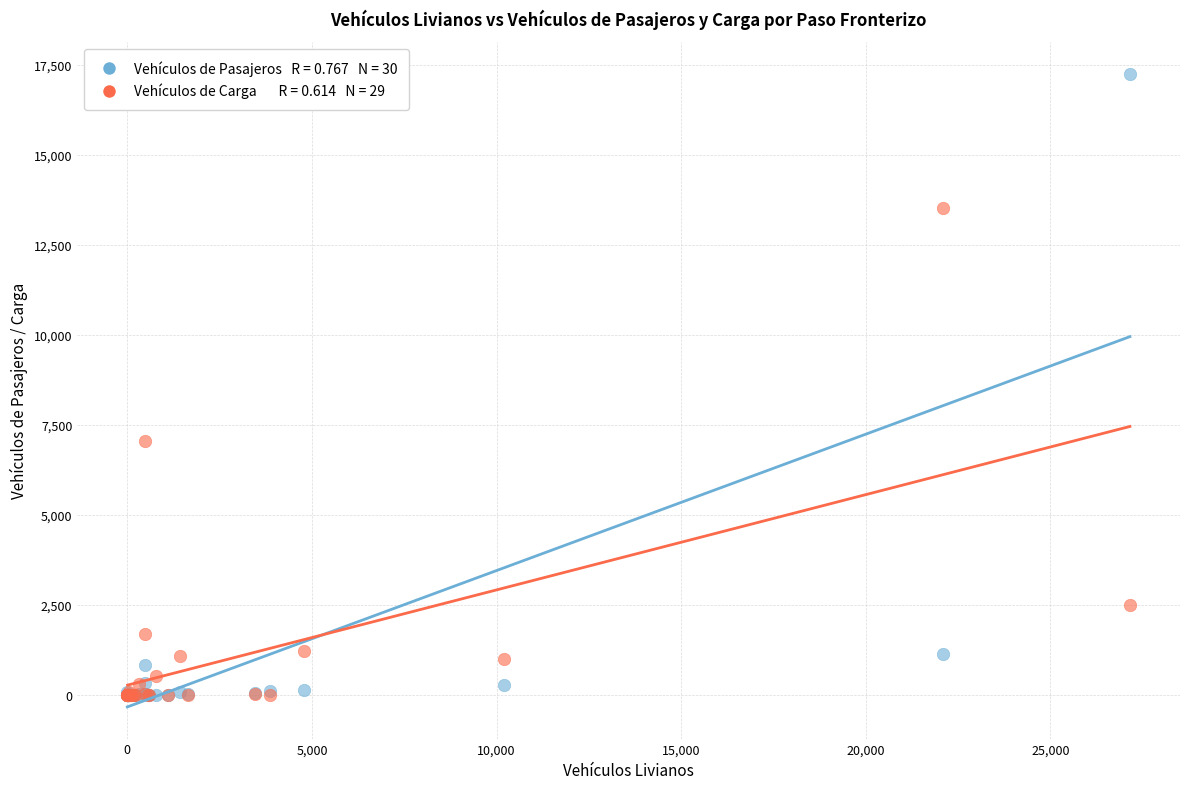

Across all series, what Y value is closest to 8630?

7052